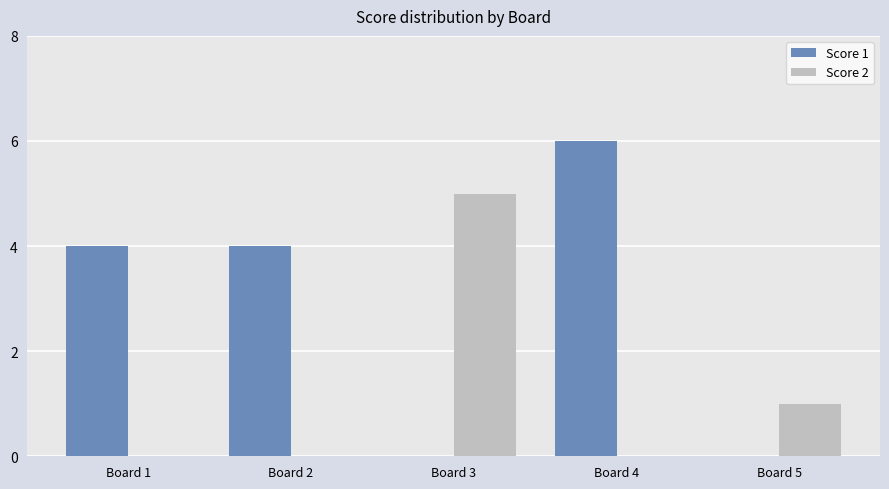

What is the sum of all Score 2 values?

6